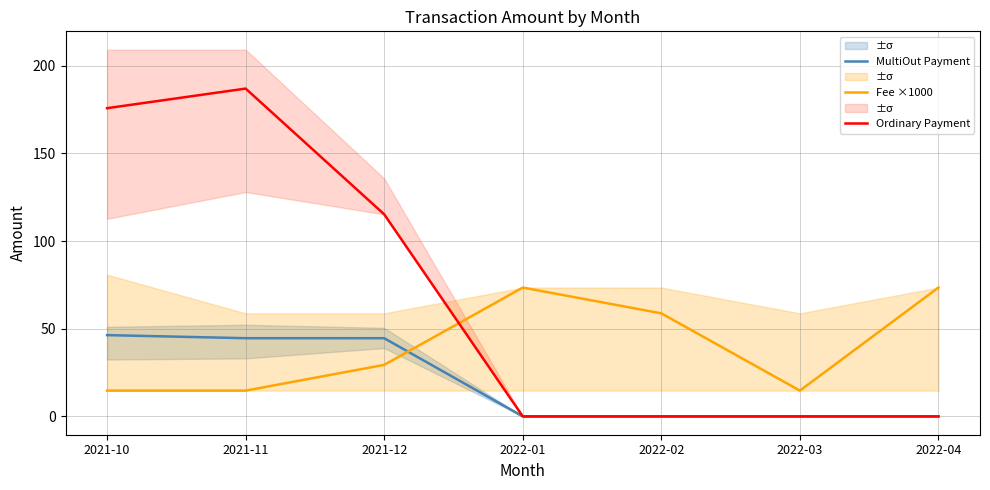

What is the total value across all series at 2022-04?

73.5